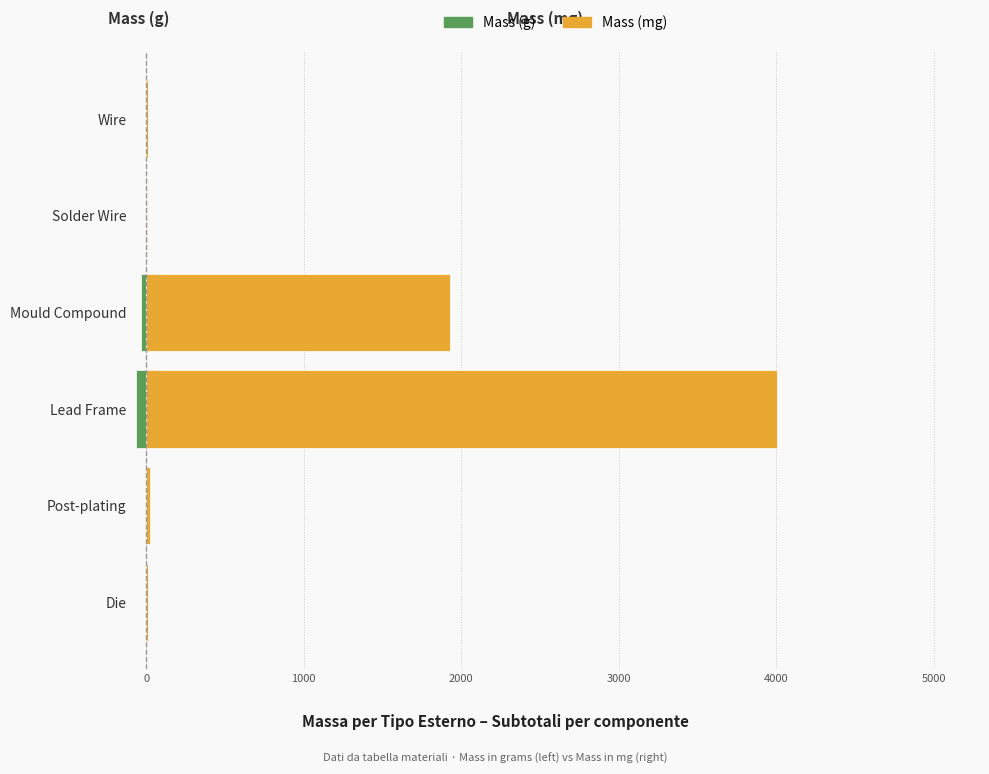

How many values in the Mass (mg) series are below 27?

3